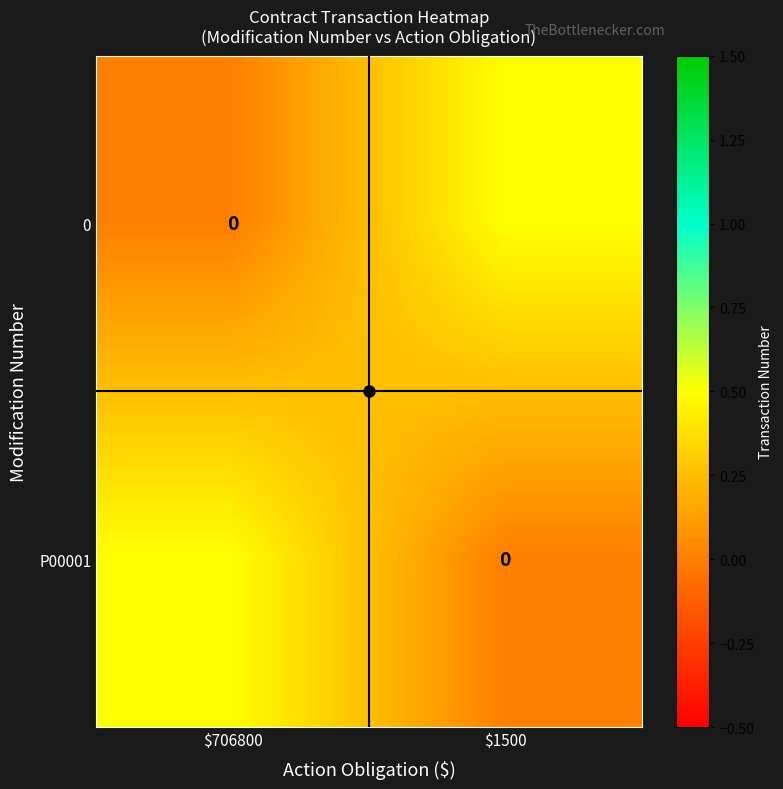

Is the value of P00001 at $706800 greater than the value of 0 at $706800?

Yes